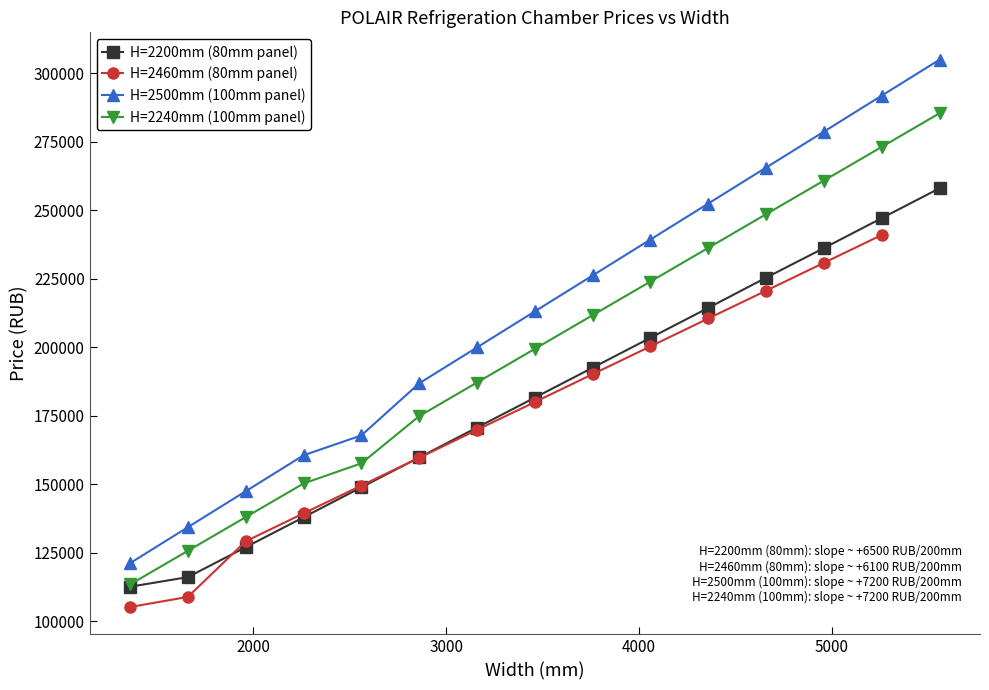

At which label does H=2240mm (100mm panel) reach its peak?

5560